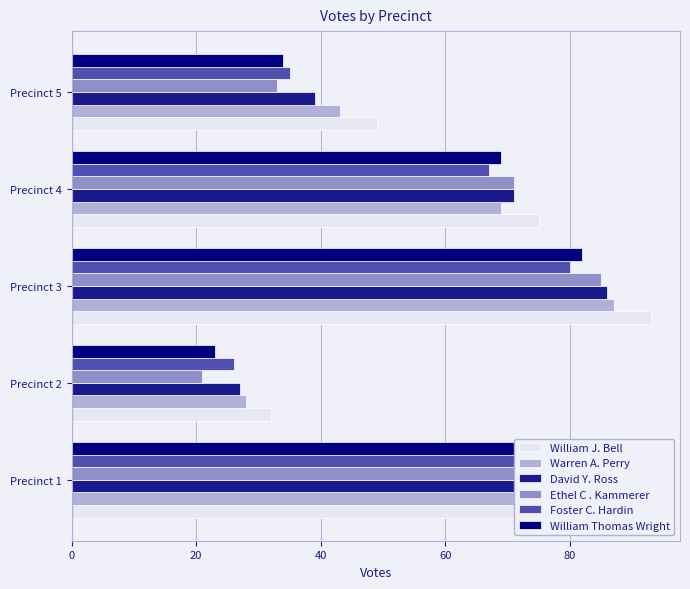

List the series in order of their peak value, highest first.

William J. Bell, Warren A. Perry, David Y. Ross, Ethel C . Kammerer, William Thomas Wright, Foster C. Hardin